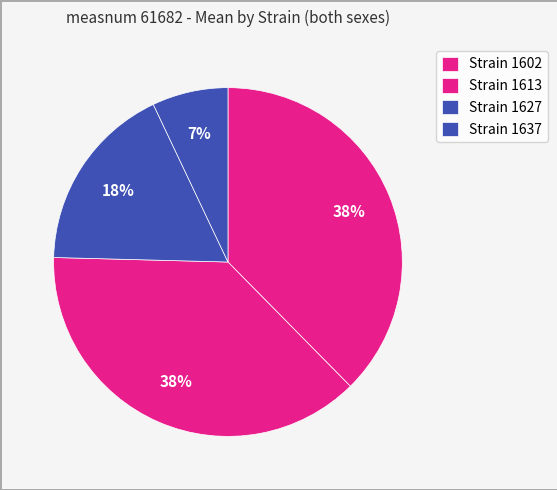

Is there any slice that represents more than half of the pie?

No